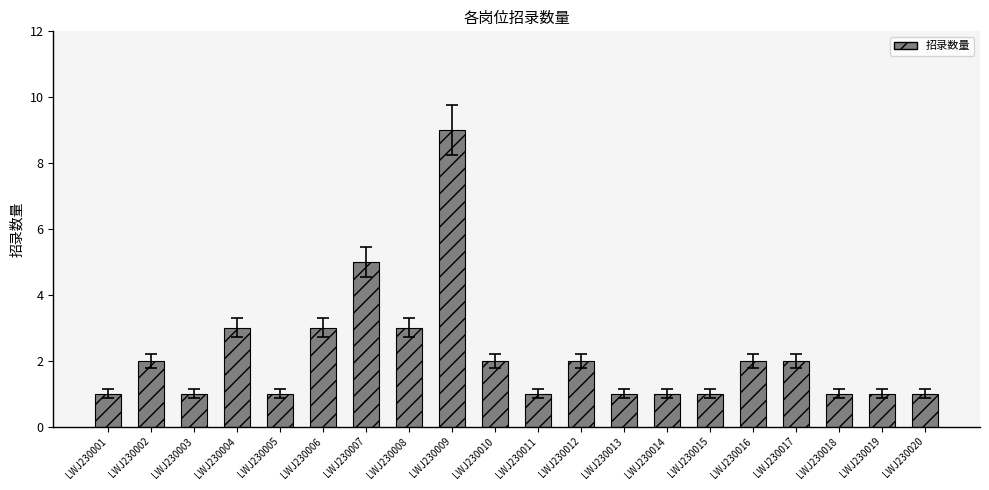

Reading left to right, transcribe all the data shown in this chart.

LWJ230001=1	LWJ230002=2	LWJ230003=1	LWJ230004=3	LWJ230005=1	LWJ230006=3	LWJ230007=5	LWJ230008=3	LWJ230009=9	LWJ230010=2	LWJ230011=1	LWJ230012=2	LWJ230013=1	LWJ230014=1	LWJ230015=1	LWJ230016=2	LWJ230017=2	LWJ230018=1	LWJ230019=1	LWJ230020=1